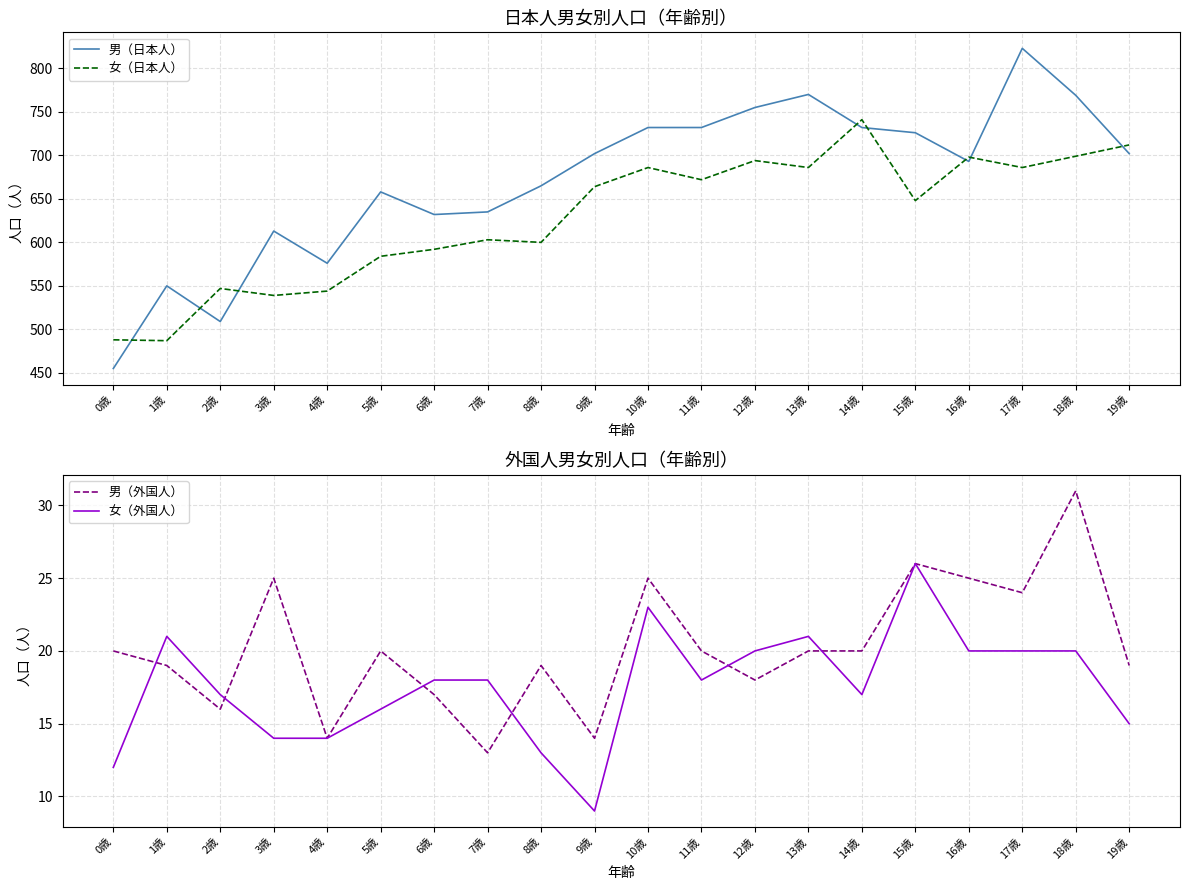

The value of 女（日本人） at 19歳 is 712. True or false?

True